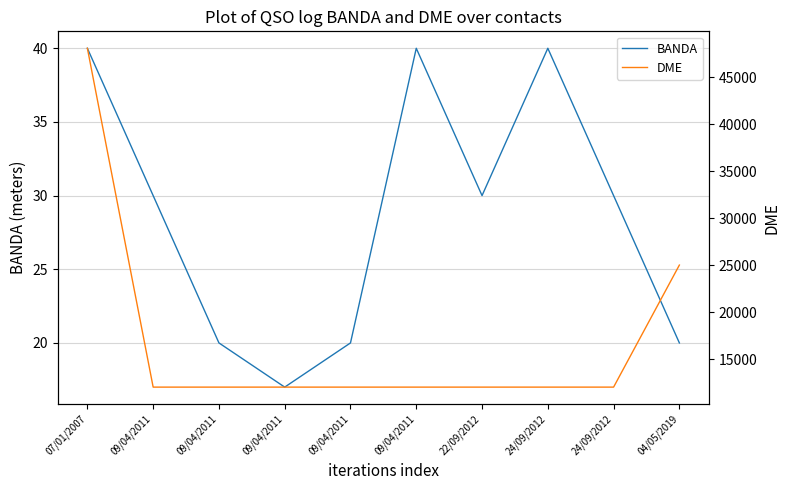

True or false: BANDA has a value of 50 at 24/09/2012.

False